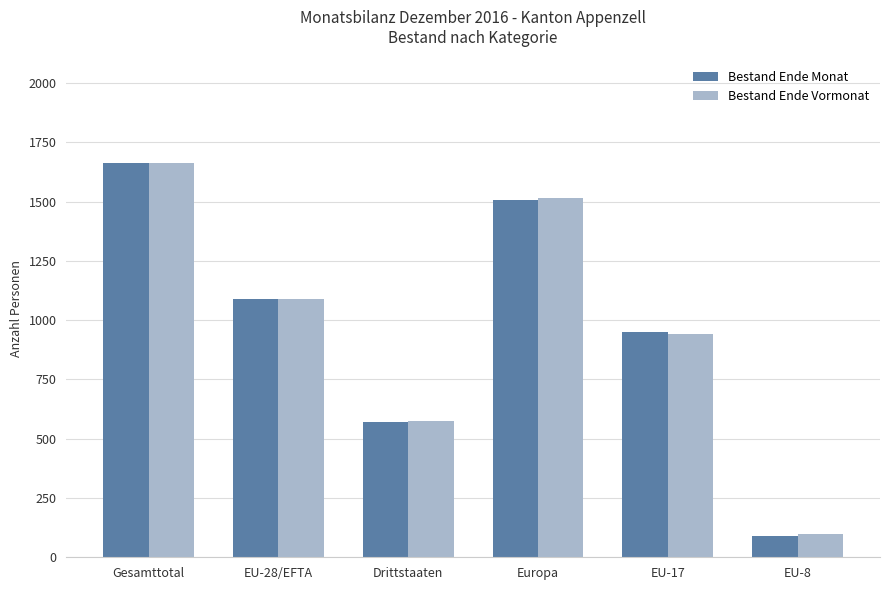

What is the sum of the Bestand Ende Vormonat values at Drittstaaten and EU-28/EFTA?

1664